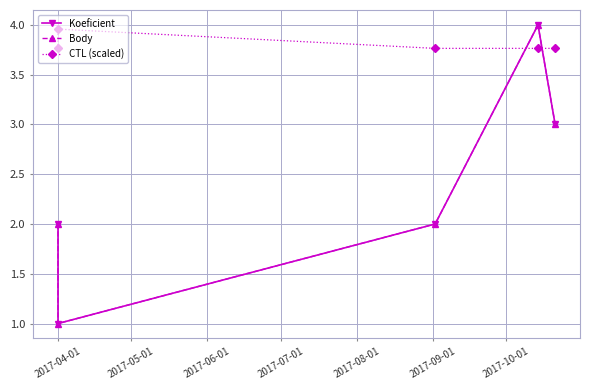

Count the Koeficient values in the range 2 to 3.

3